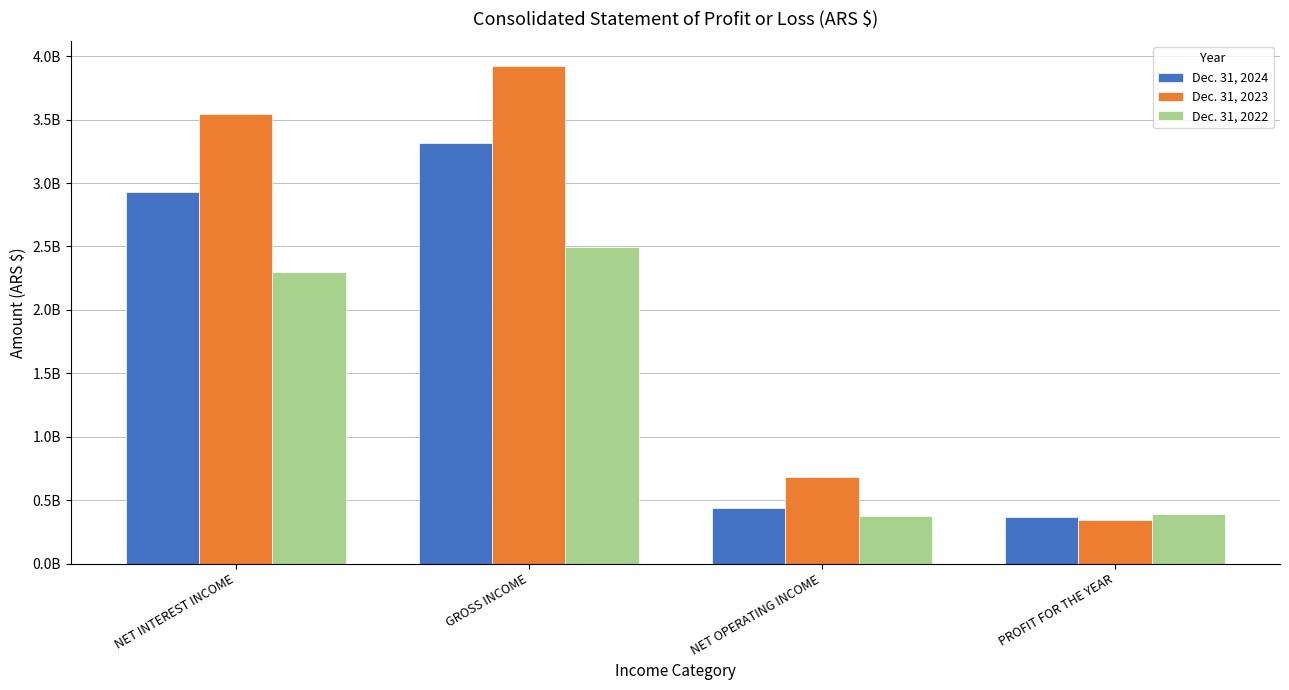

What is the difference between the second highest and second lowest values in the Dec. 31, 2024 series?

2487936604